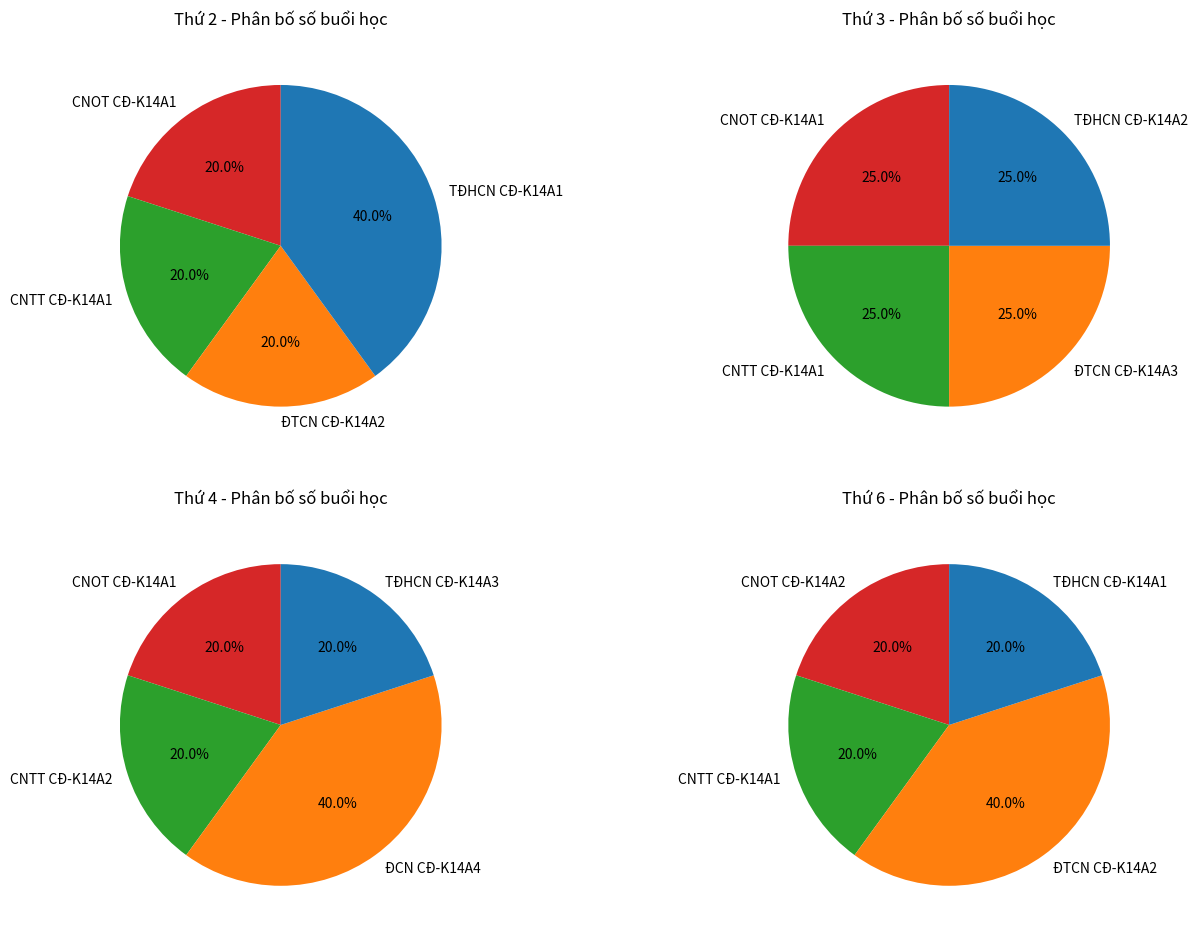

Is TĐHCN CĐ-K14A3 the majority of the pie?

No